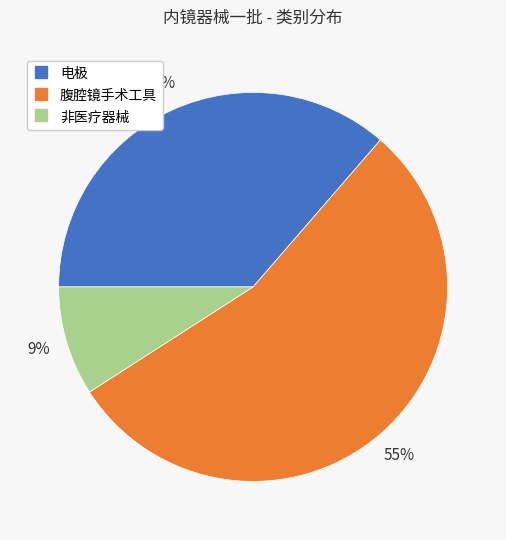

What is the largest slice in the pie chart?

腹腔镜手术工具